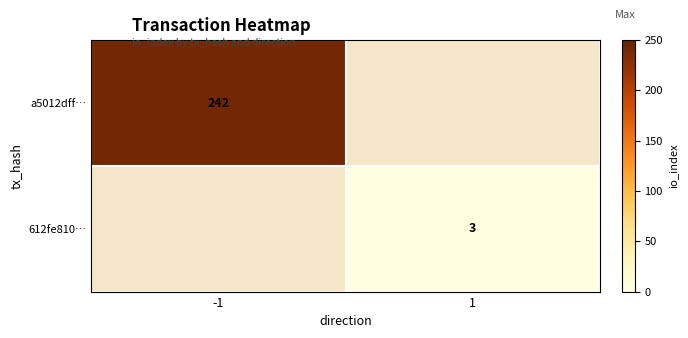

At how many categories does at least one series exceed 183?

1